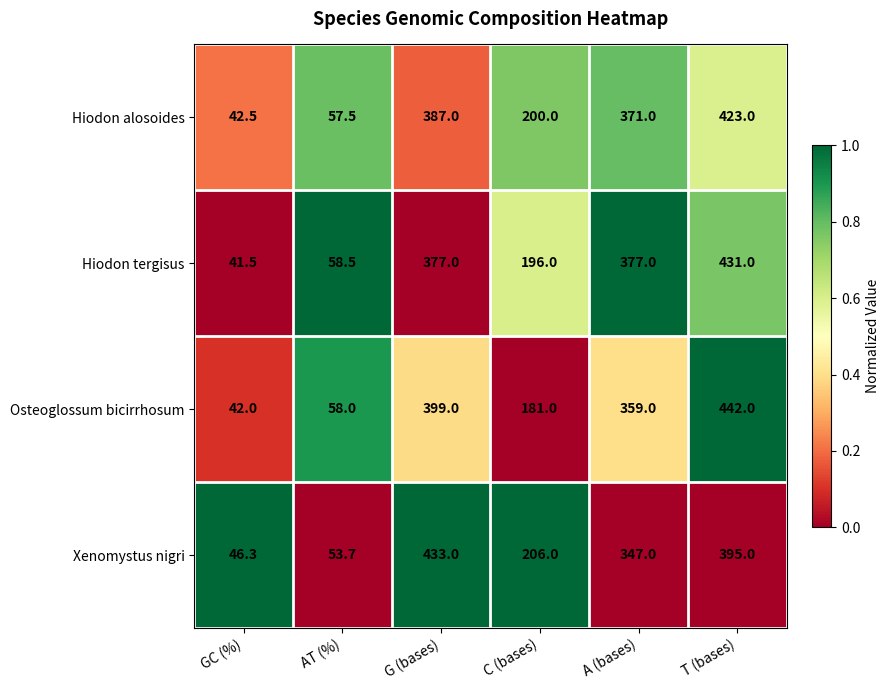

How many data points in Xenomystus nigri are less than 347?

3